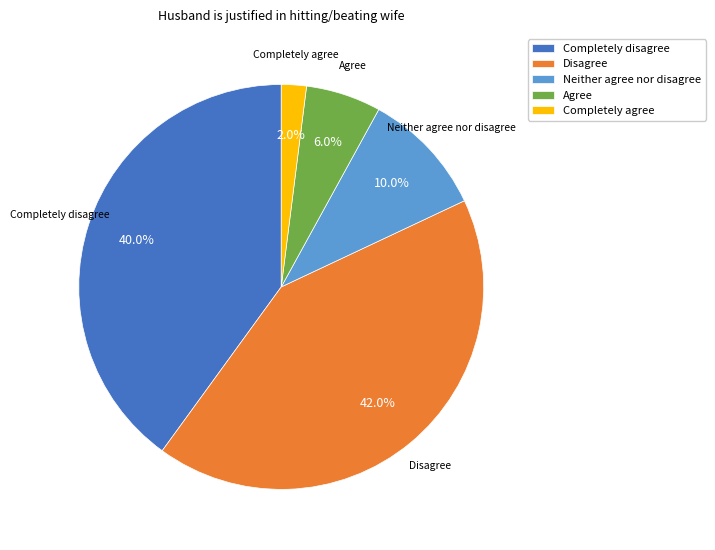

Is Neither agree nor disagree the majority of the pie?

No